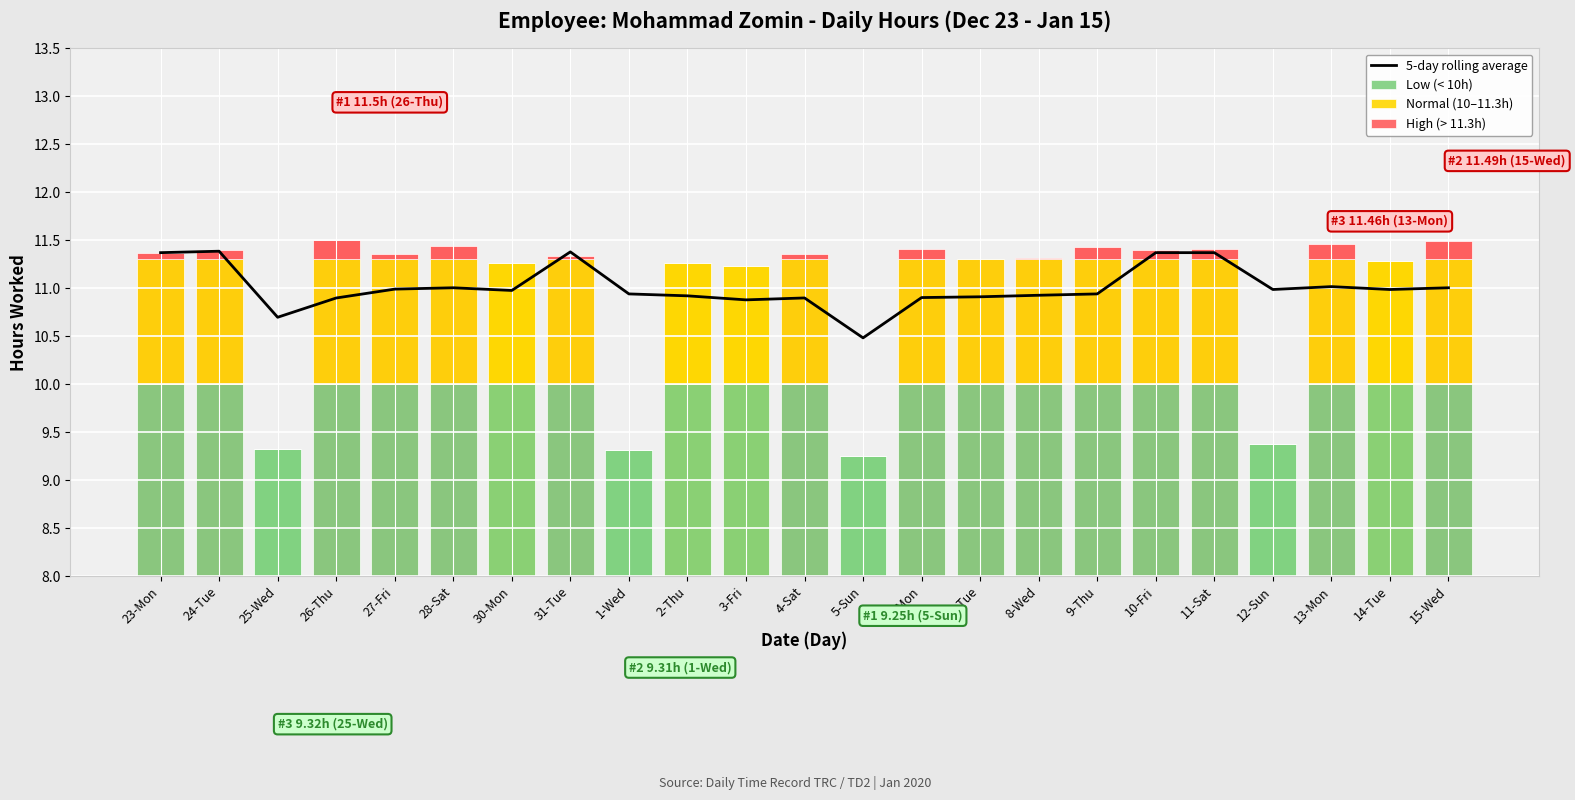

Reading left to right, what are all the values shown in this chart?

5-day rolling average: 23-Mon=11.4	24-Tue=11.4	25-Wed=10.7	26-Thu=10.9	27-Fri=11.0	28-Sat=11.0	30-Mon=11.0	31-Tue=11.4	1-Wed=10.9	2-Thu=10.9	3-Fri=10.9	4-Sat=10.9	5-Sun=10.5	6-Mon=10.9	7-Tue=10.9	8-Wed=10.9	9-Thu=10.9	10-Fri=11.4	11-Sat=11.4	12-Sun=11.0	13-Mon=11.0	14-Tue=11.0	15-Wed=11.0
Low (< 10h): 23-Mon=2.0	24-Tue=2.0	25-Wed=1.3	26-Thu=2.0	27-Fri=2.0	28-Sat=2.0	30-Mon=2.0	31-Tue=2.0	1-Wed=1.3	2-Thu=2.0	3-Fri=2.0	4-Sat=2.0	5-Sun=1.2	6-Mon=2.0	7-Tue=2.0	8-Wed=2.0	9-Thu=2.0	10-Fri=2.0	11-Sat=2.0	12-Sun=1.4	13-Mon=2.0	14-Tue=2.0	15-Wed=2.0
Normal (10–11.3h): 23-Mon=1.3	24-Tue=1.3	25-Wed=0.0	26-Thu=1.3	27-Fri=1.3	28-Sat=1.3	30-Mon=1.3	31-Tue=1.3	1-Wed=0.0	2-Thu=1.3	3-Fri=1.2	4-Sat=1.3	5-Sun=0.0	6-Mon=1.3	7-Tue=1.3	8-Wed=1.3	9-Thu=1.3	10-Fri=1.3	11-Sat=1.3	12-Sun=0.0	13-Mon=1.3	14-Tue=1.3	15-Wed=1.3
High (> 11.3h): 23-Mon=0.1	24-Tue=0.1	25-Wed=0.0	26-Thu=0.2	27-Fri=0.1	28-Sat=0.1	30-Mon=0.0	31-Tue=0.0	1-Wed=0.0	2-Thu=0.0	3-Fri=0.0	4-Sat=0.1	5-Sun=0.0	6-Mon=0.1	7-Tue=0.0	8-Wed=0.0	9-Thu=0.1	10-Fri=0.1	11-Sat=0.1	12-Sun=0.0	13-Mon=0.2	14-Tue=0.0	15-Wed=0.2